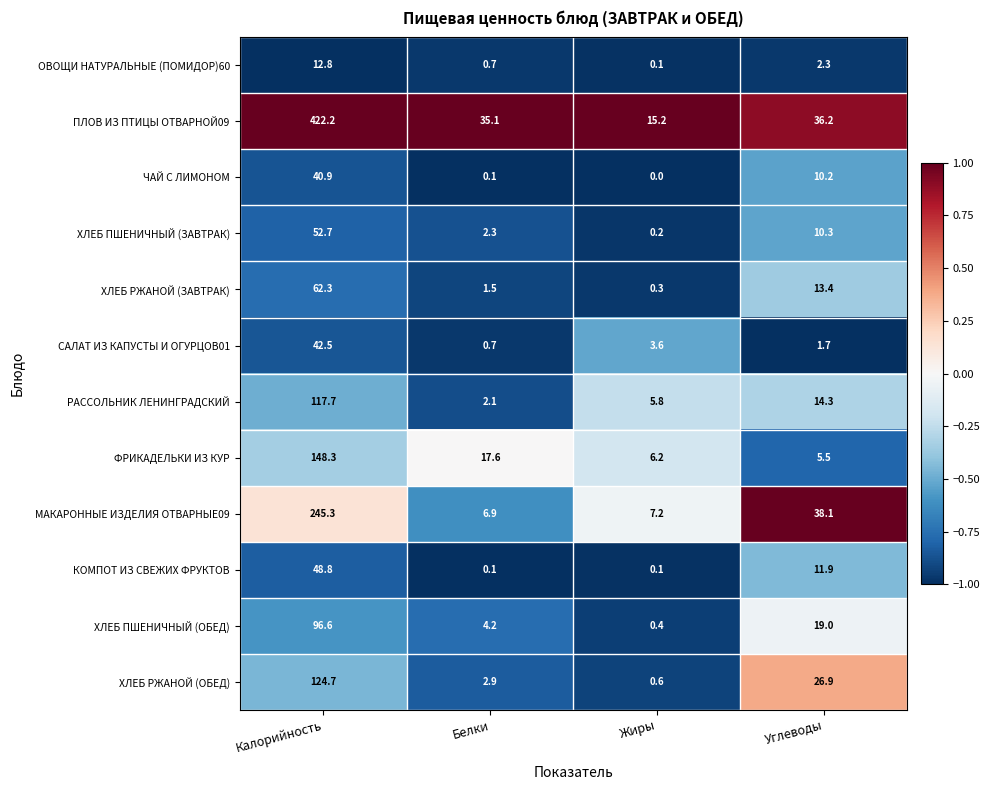

Which category has the lowest value in the ФРИКАДЕЛЬКИ ИЗ КУР series?

Углеводы